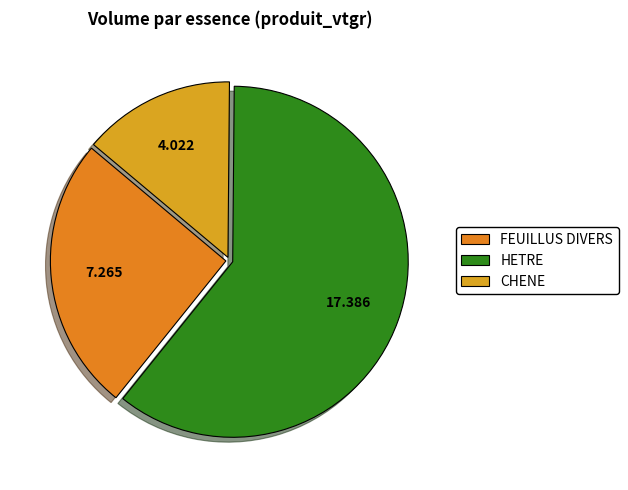

Is the sum of CHENE and FEUILLUS DIVERS greater than half?

No